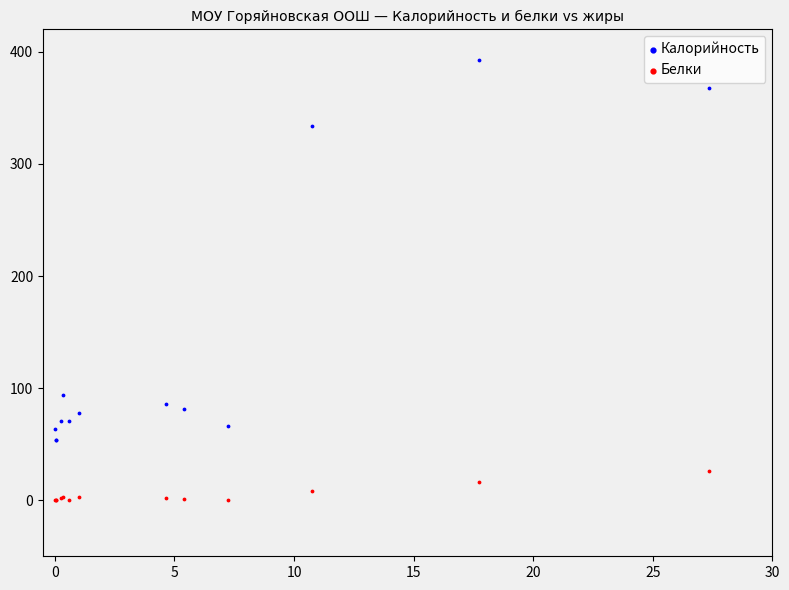

Which series reaches the minimum Y coordinate?

Белки